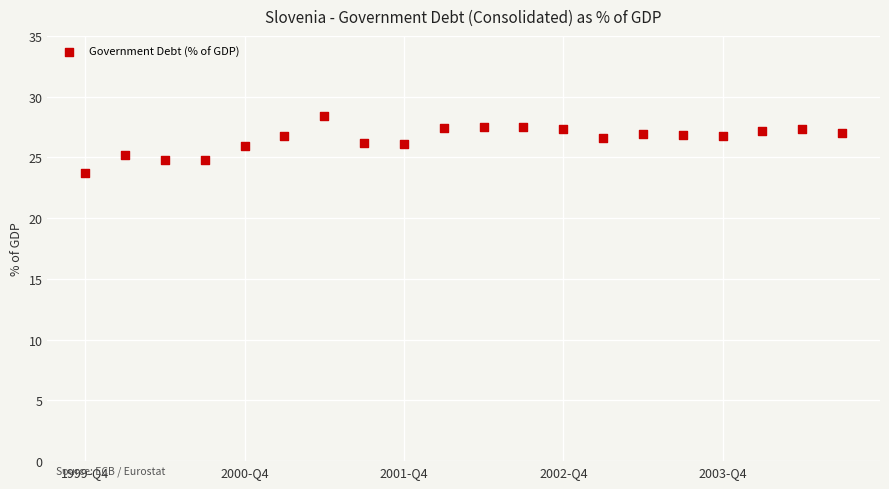

What is the range of Y values (max minus min)?

4.7